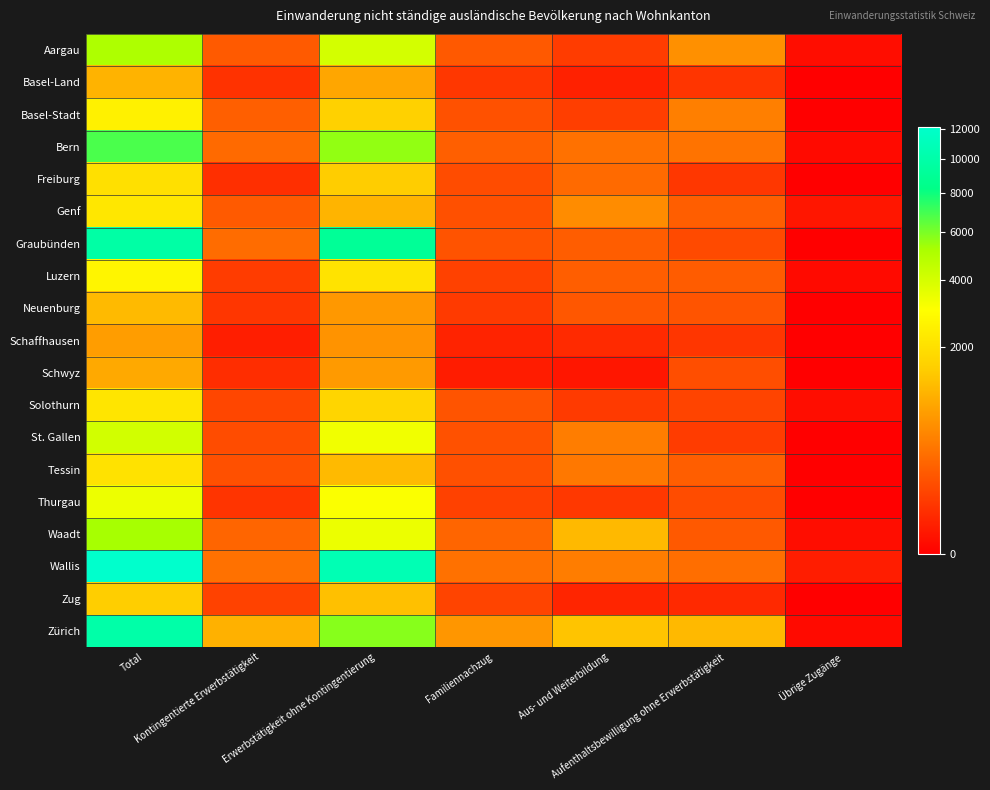

What is the total value across all series at Aus- und Weiterbildung?

5923